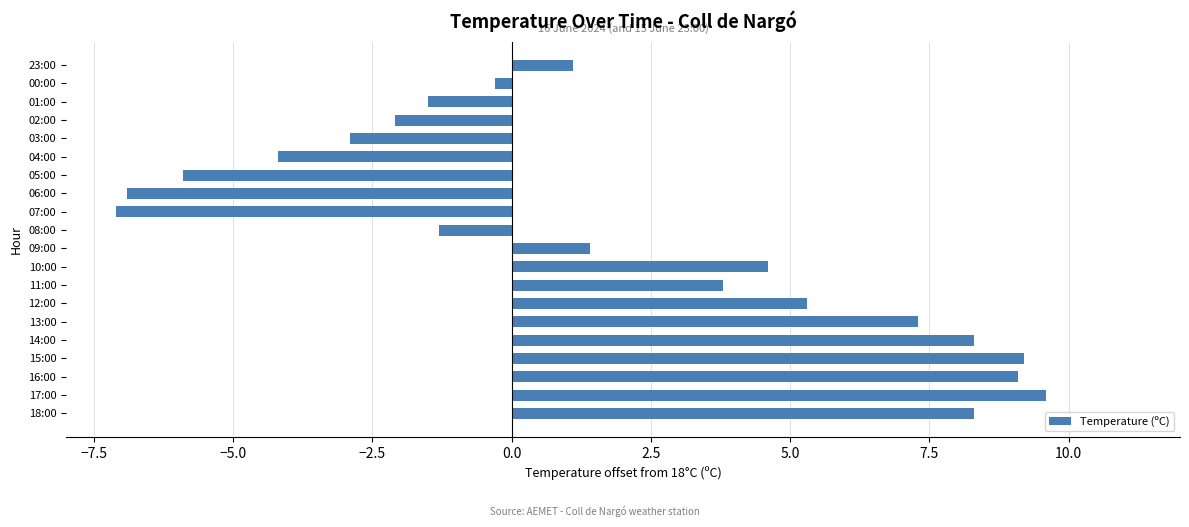

The value at 03:00 is -0.9. True or false?

False